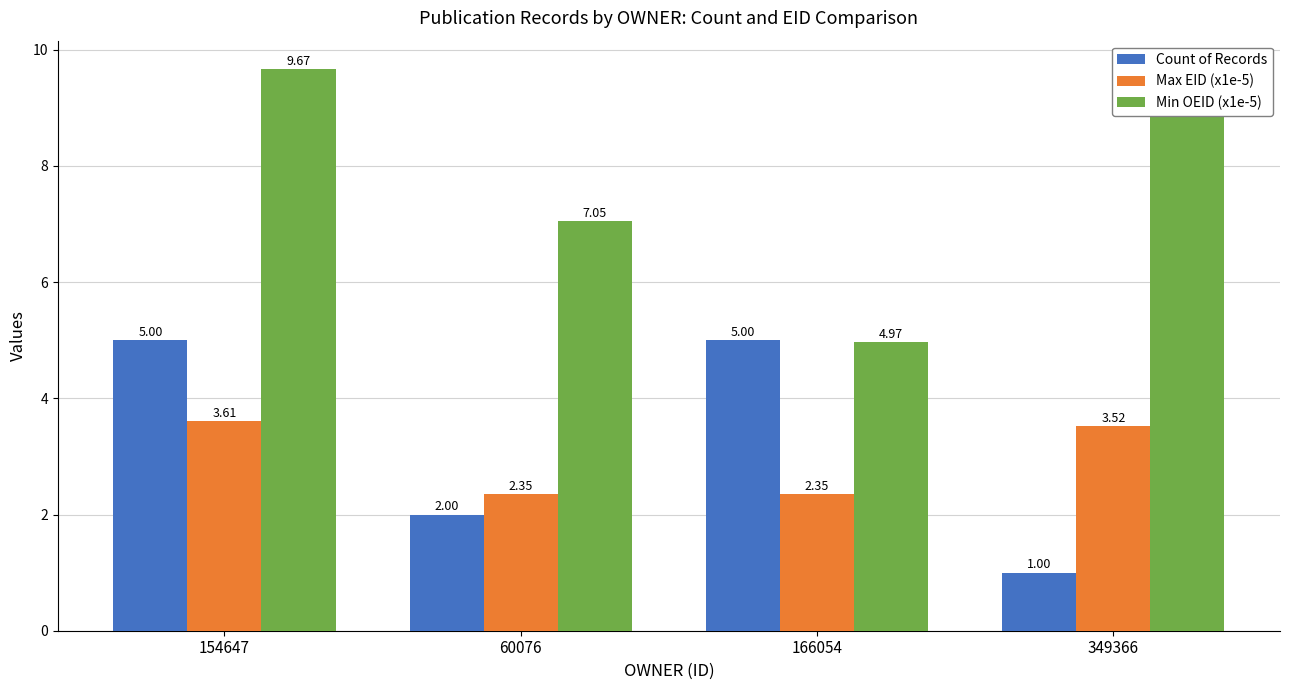

What is the sum of the Max EID (x1e-5) values at 60076 and 166054?

4.7